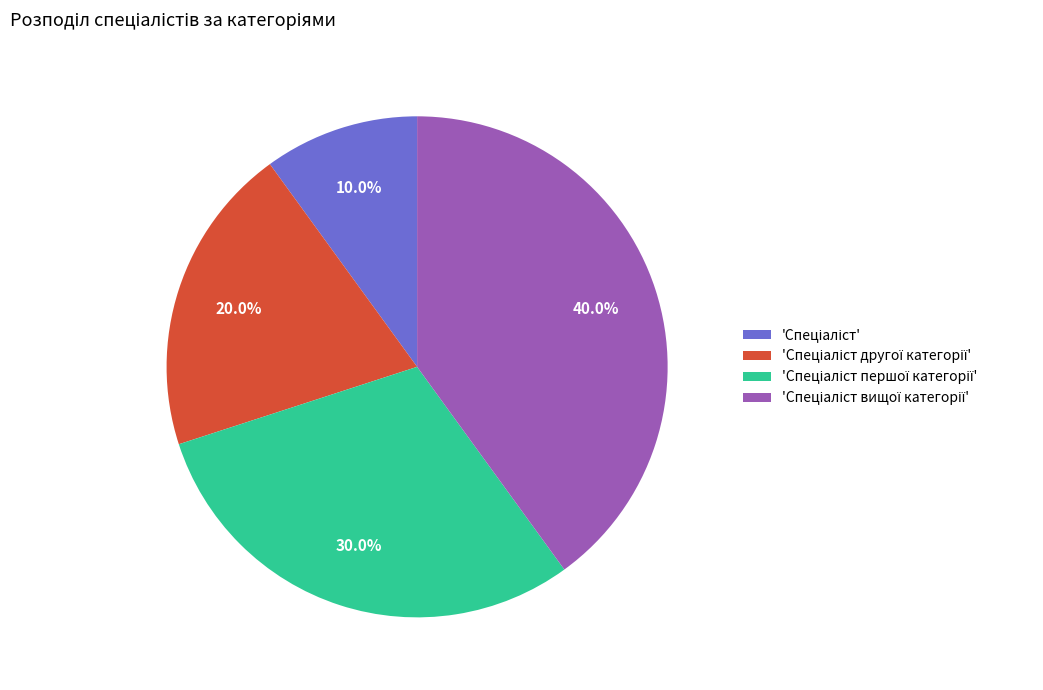

Is there a majority slice in this chart?

No